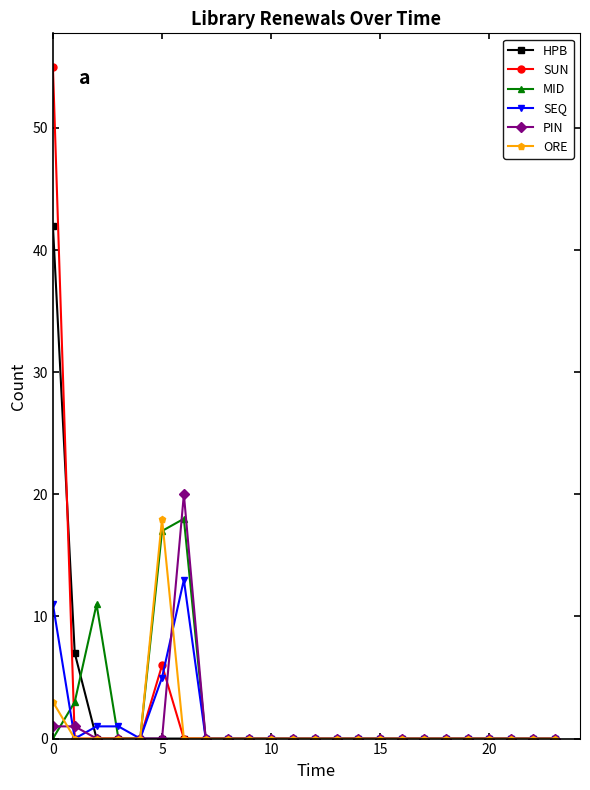

What is the maximum value for SUN?

55